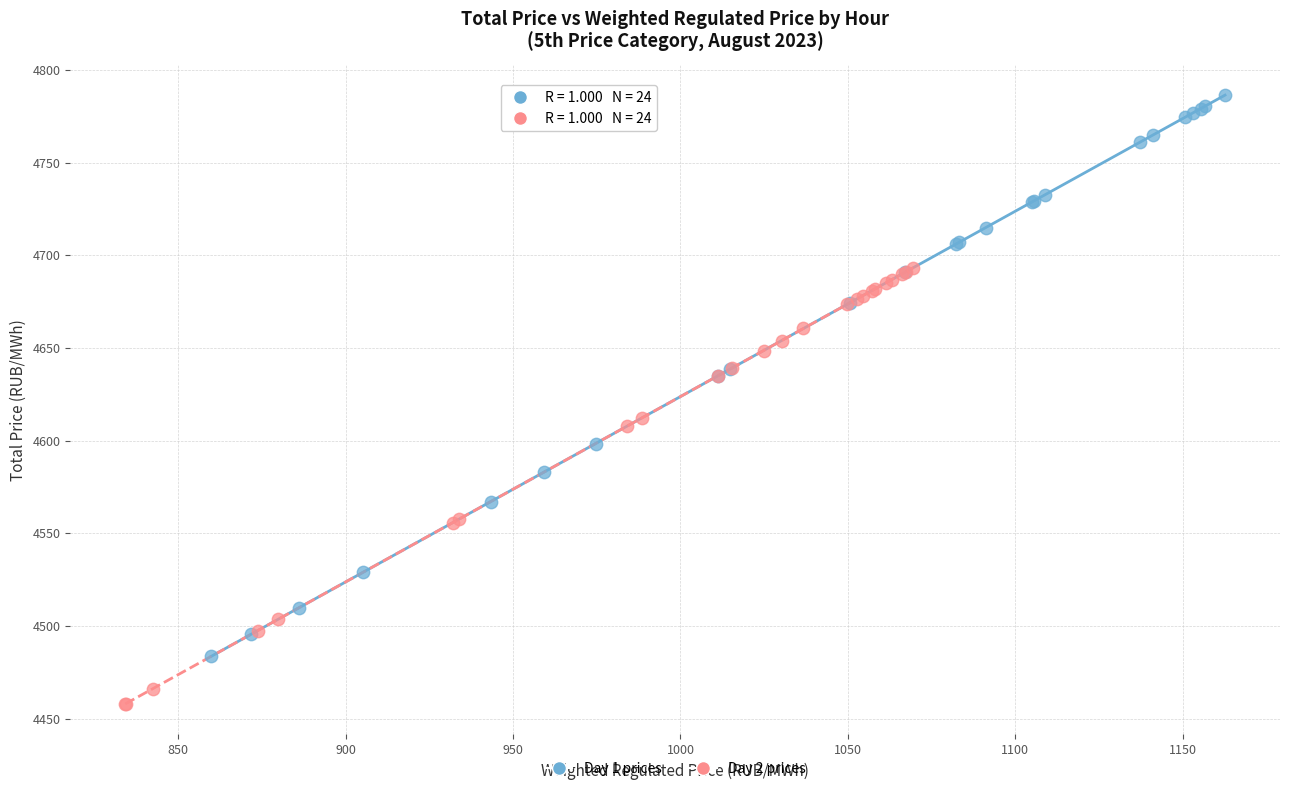

What are all the series names shown in the legend?

Day 1 prices, Day 2 prices